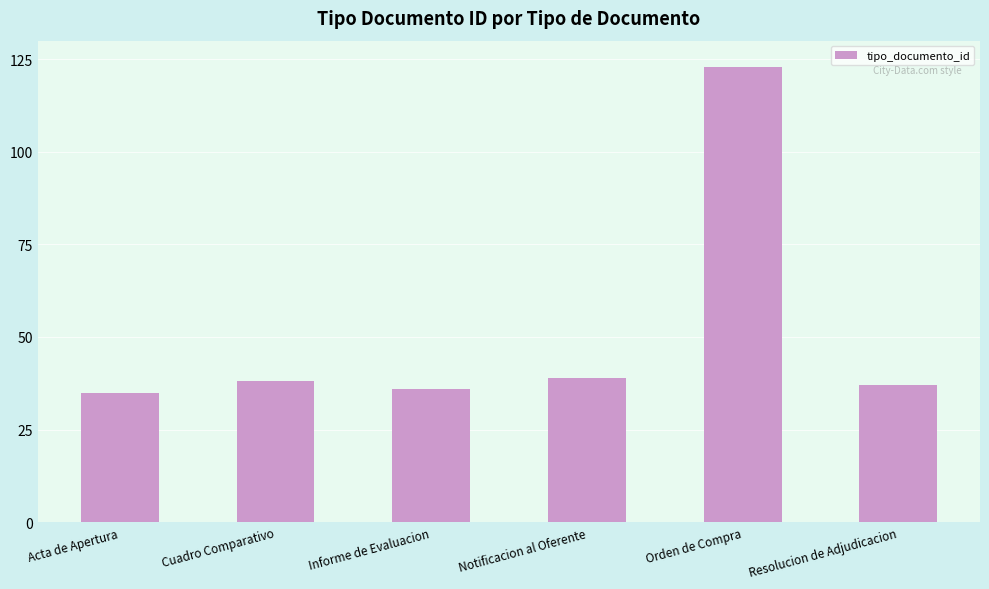

Reading right to left, extract all data points from this chart.

37	123	39	36	38	35